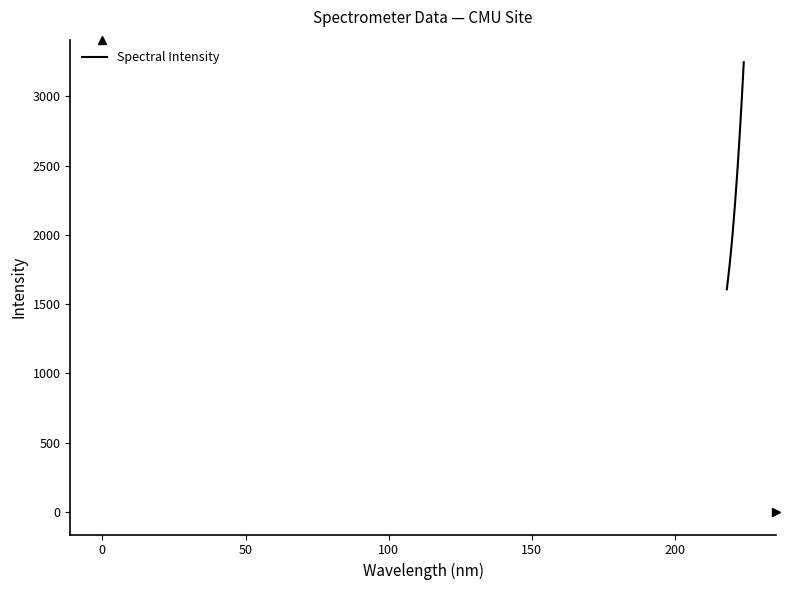

Does the chart have visible grid lines?

No